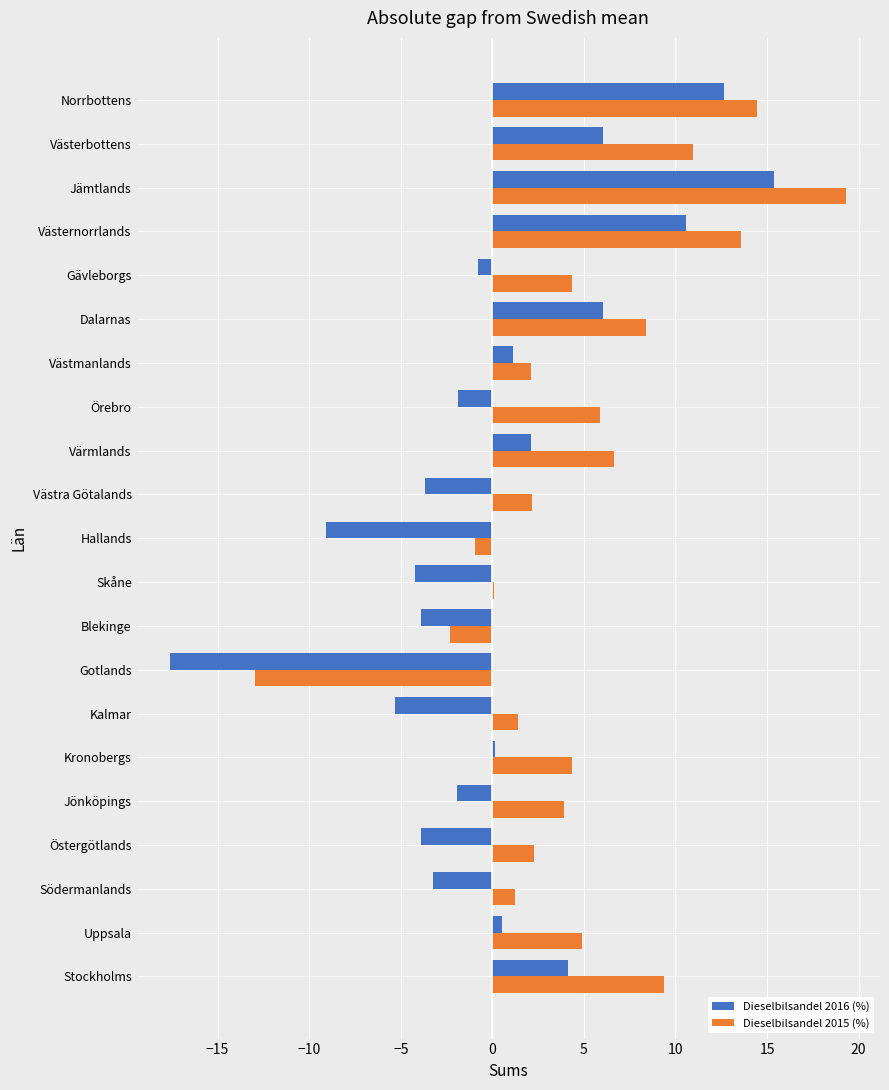

The Dieselbilsandel 2016 (%) series shows -1.9 at Örebro. True or false?

True